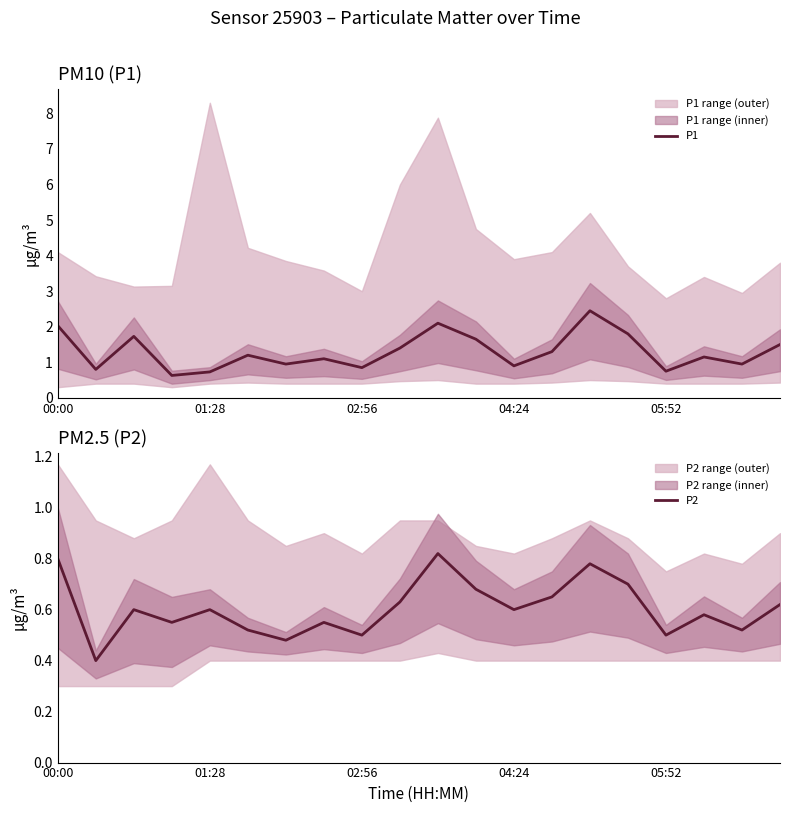

True or false: P1 and P2 cross at least once.

False